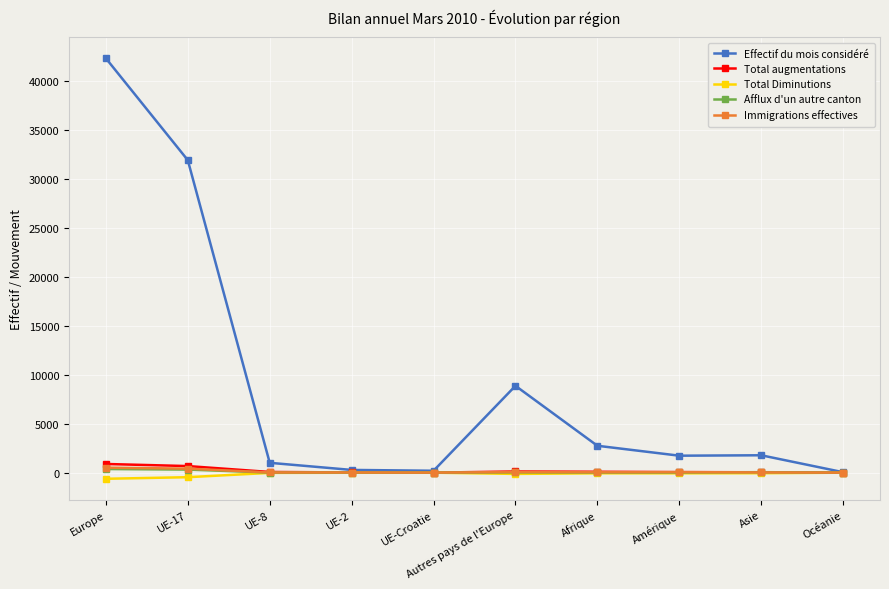

What position from the left is Afrique?

7